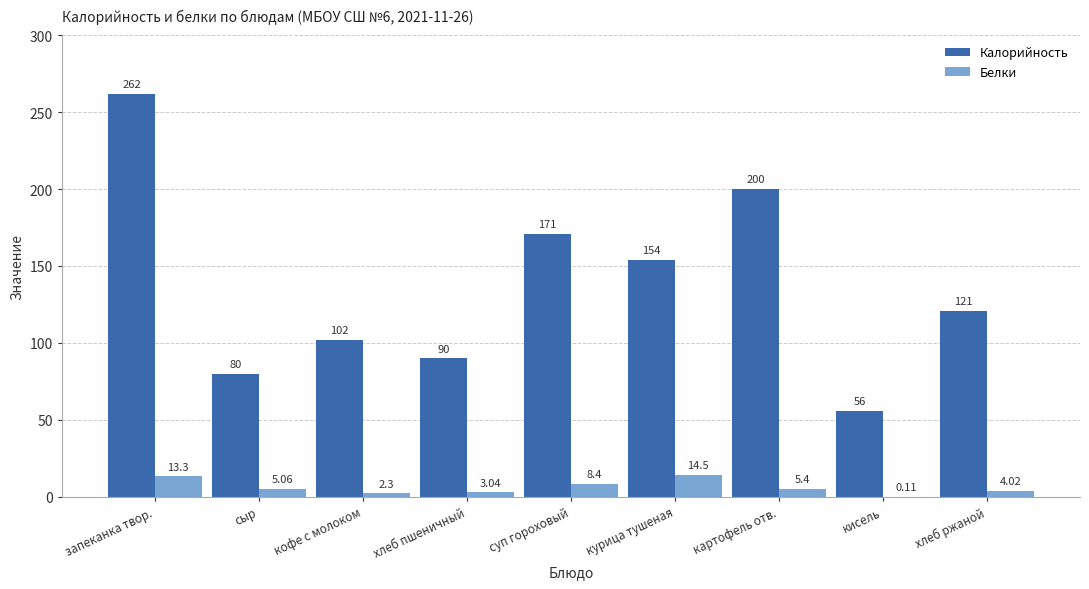

How many groups of bars are there?

9